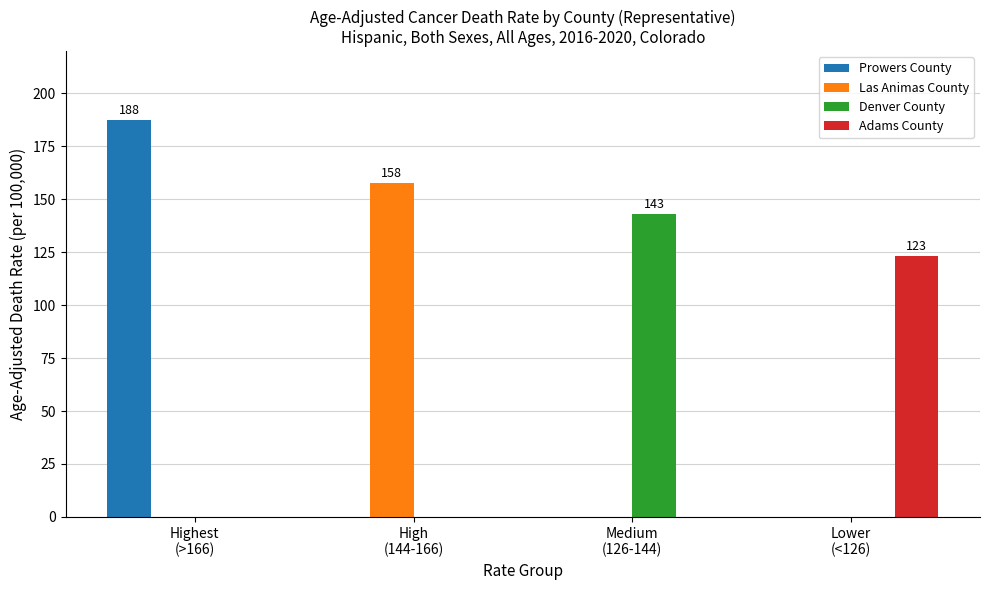

Which series has the widest spread of values?

Prowers County